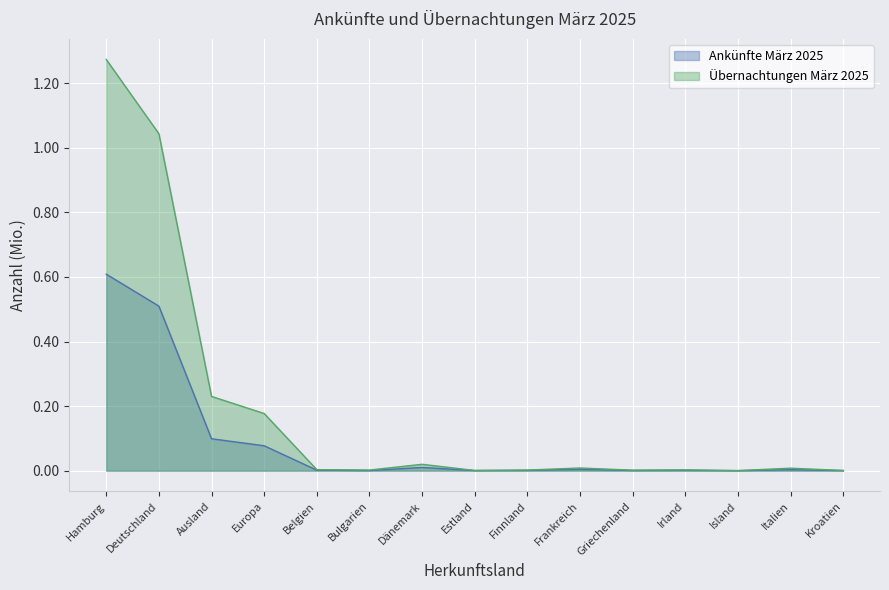

True or false: Übernachtungen März 2025 and Ankünfte März 2025 cross at least once.

False